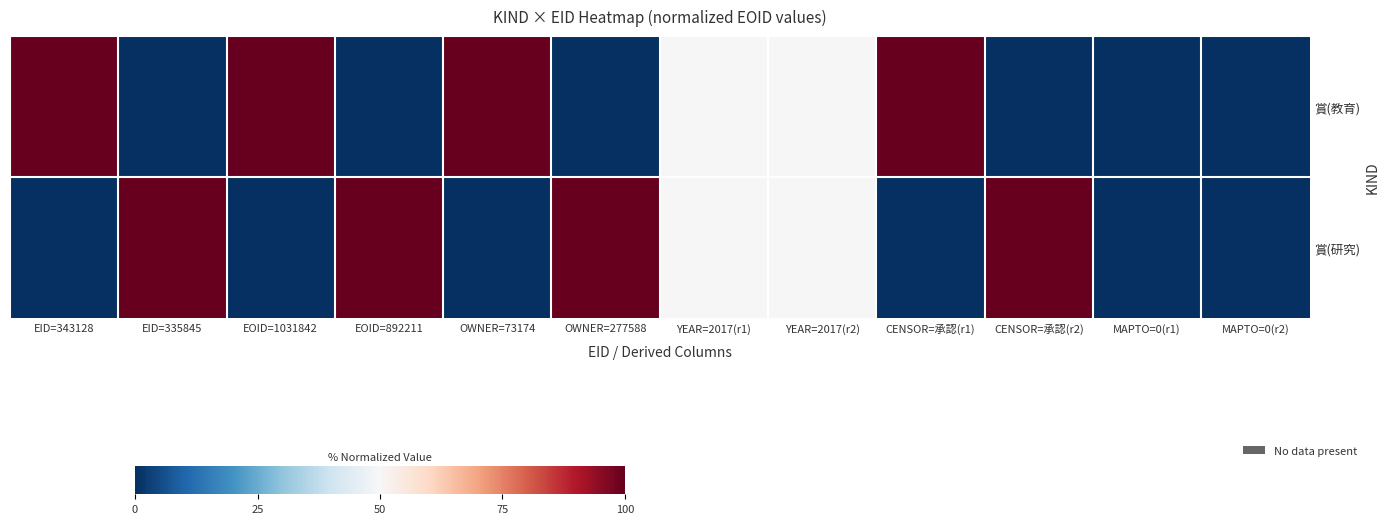

Which has a higher value, MAPTO=0(r1) or EID=335845?

MAPTO=0(r1)